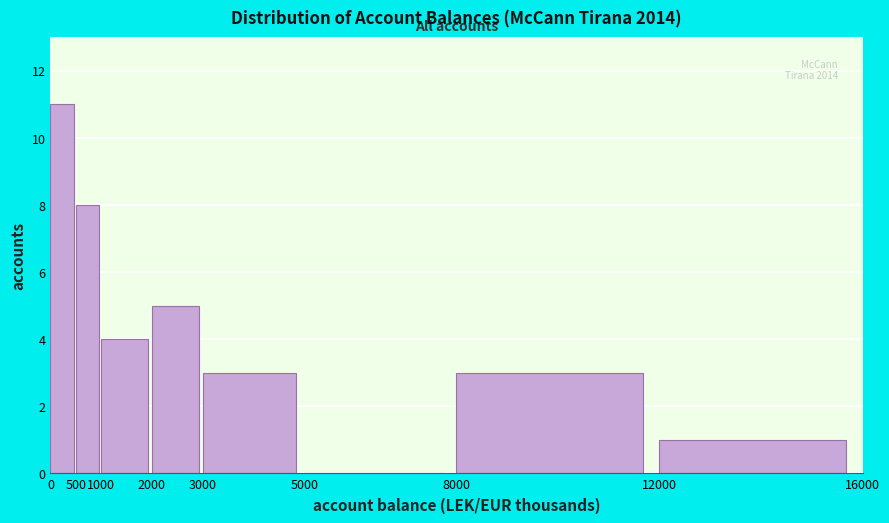

Over which range of the x-axis is the bar tallest?

0 to 500